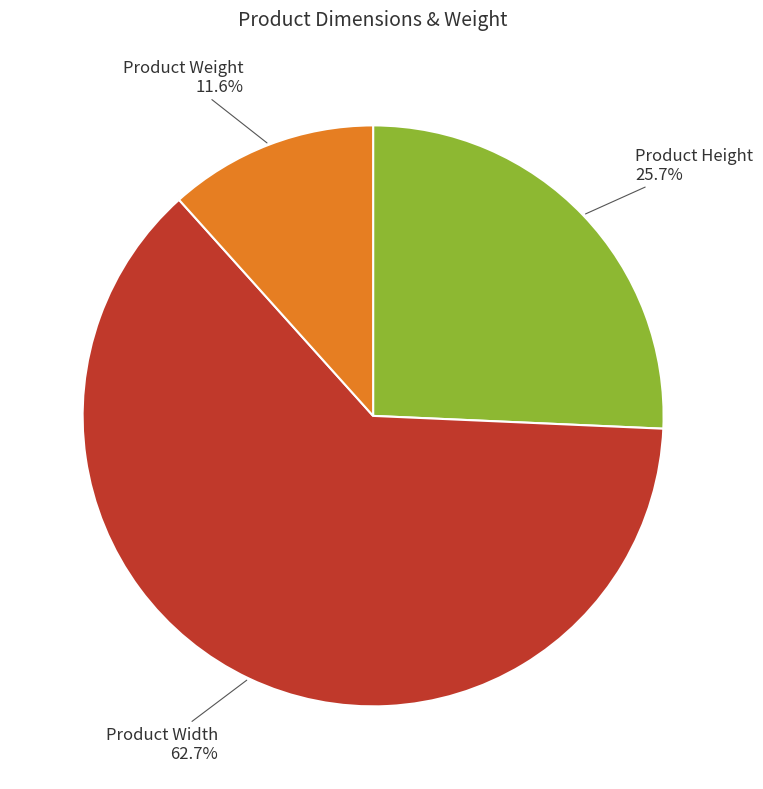

How much of the chart is everything except Product Height?

74.3%